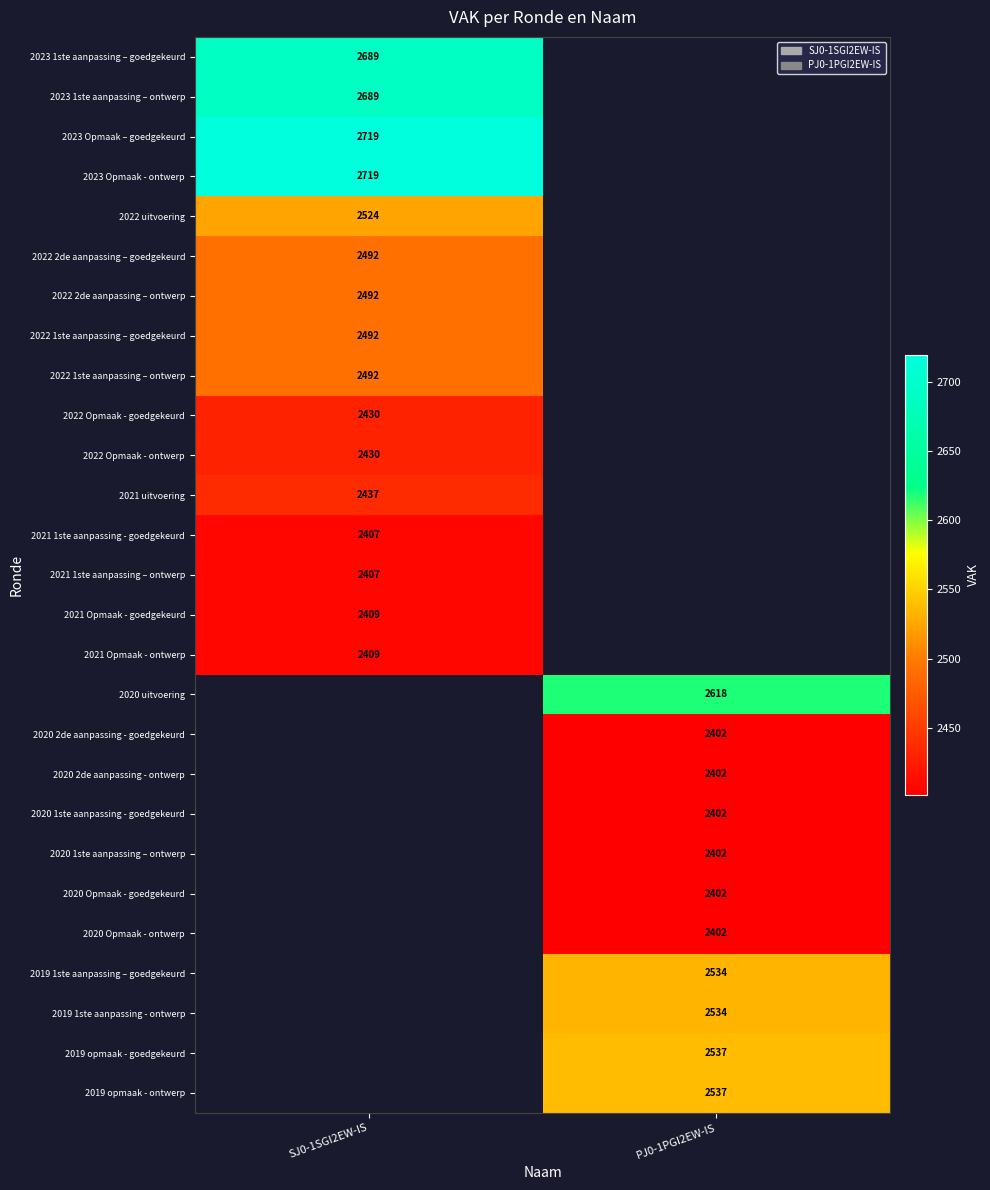

Which category has the highest value across all series?

SJ0-1SGI2EW-IS